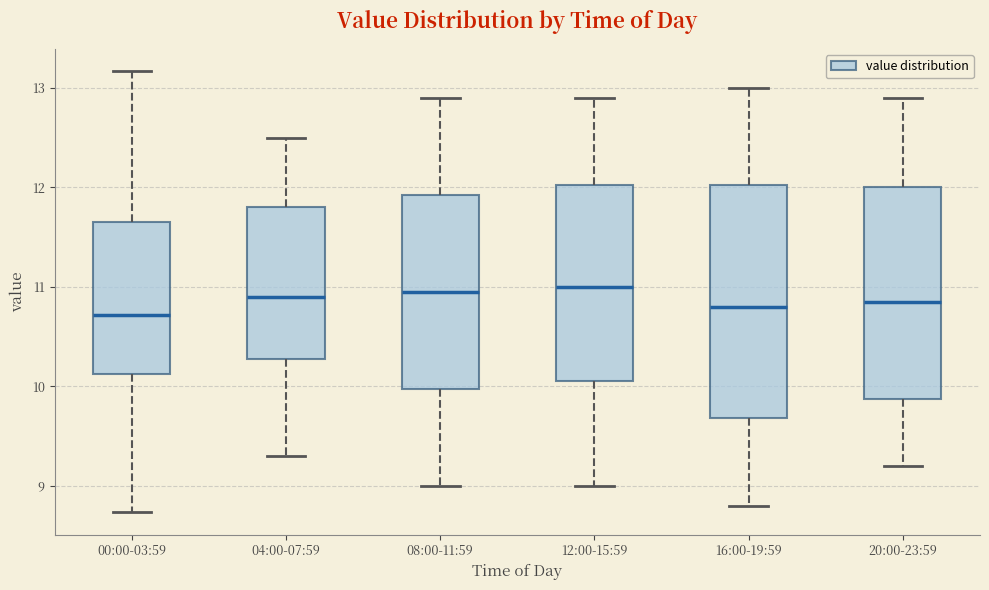

Comparing the boxes themselves (not the whiskers), which one is the tallest?

16:00-19:59